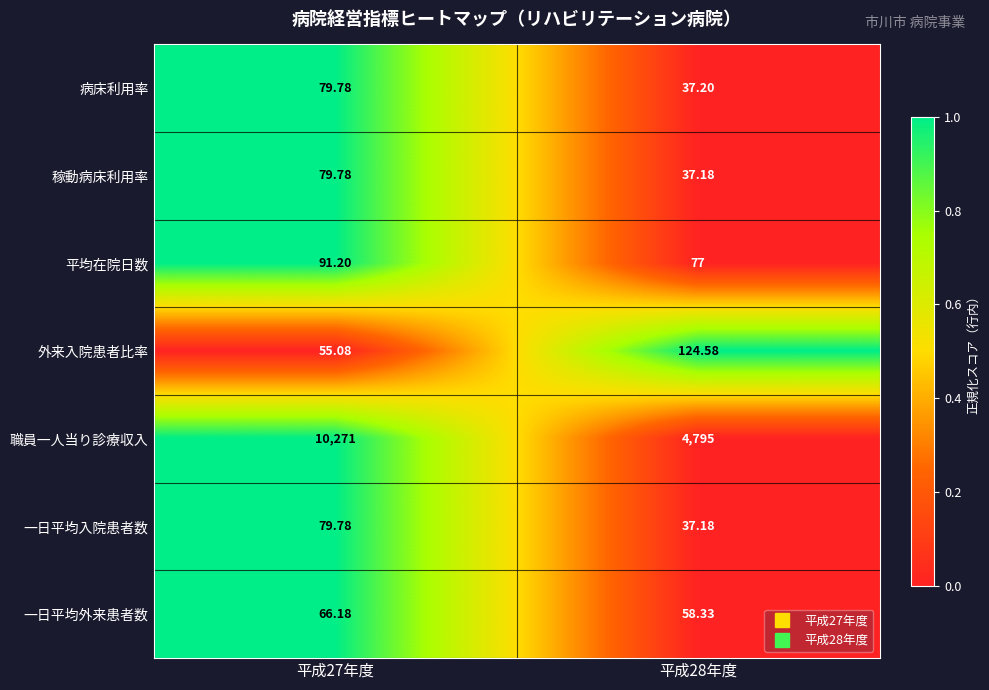

Which series has the largest total across all categories?

職員一人当り診療収入